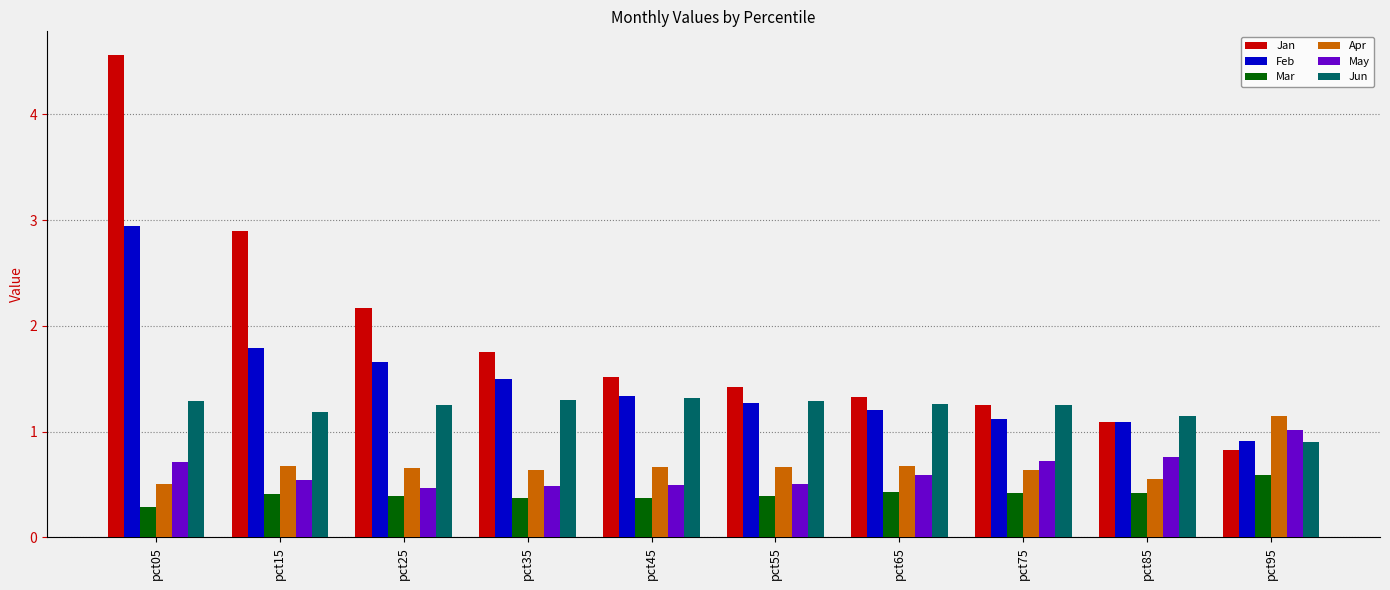

What is the sum of all Feb values?

14.8